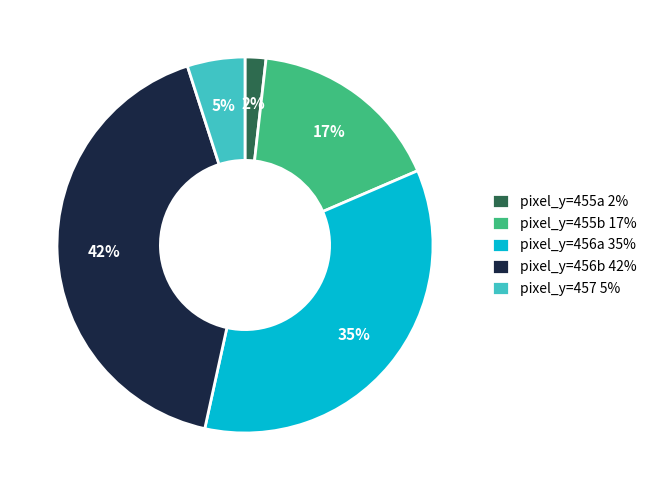

How many slices are in this pie chart?

5